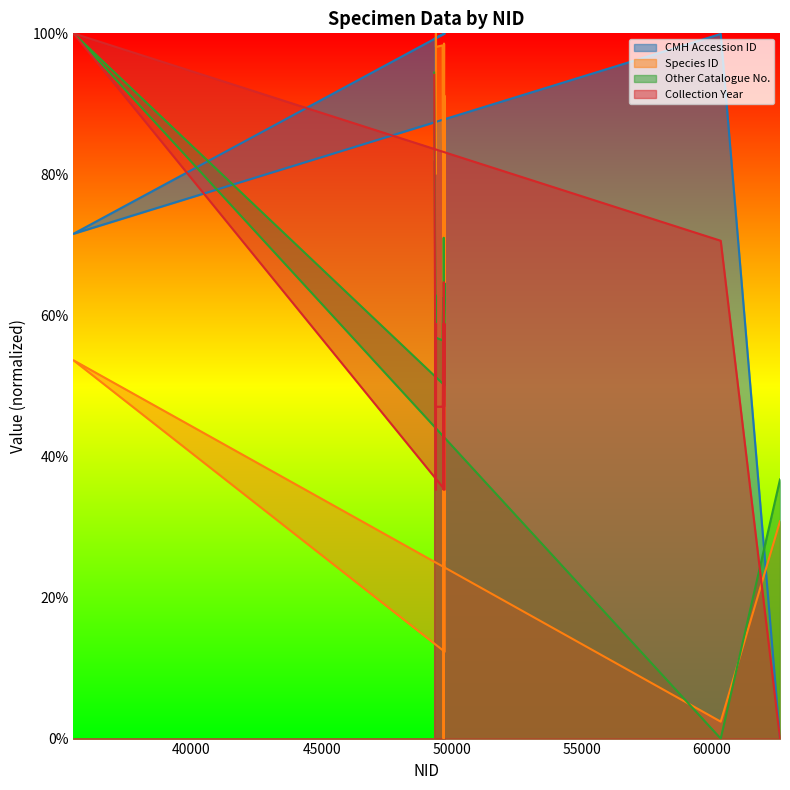

How many positive values does the Collection Year series have?

17